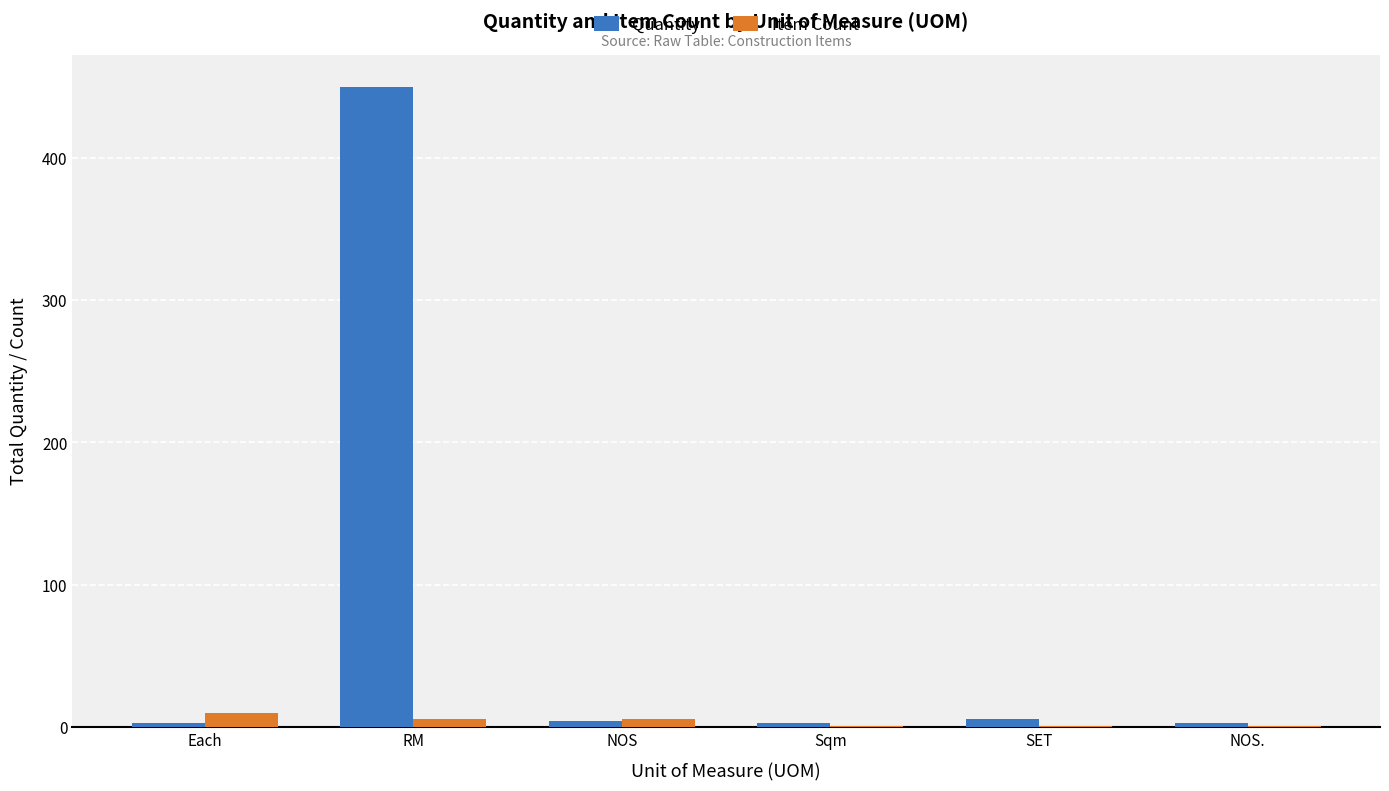

What is the spread (max minus min) of values at Sqm?

2